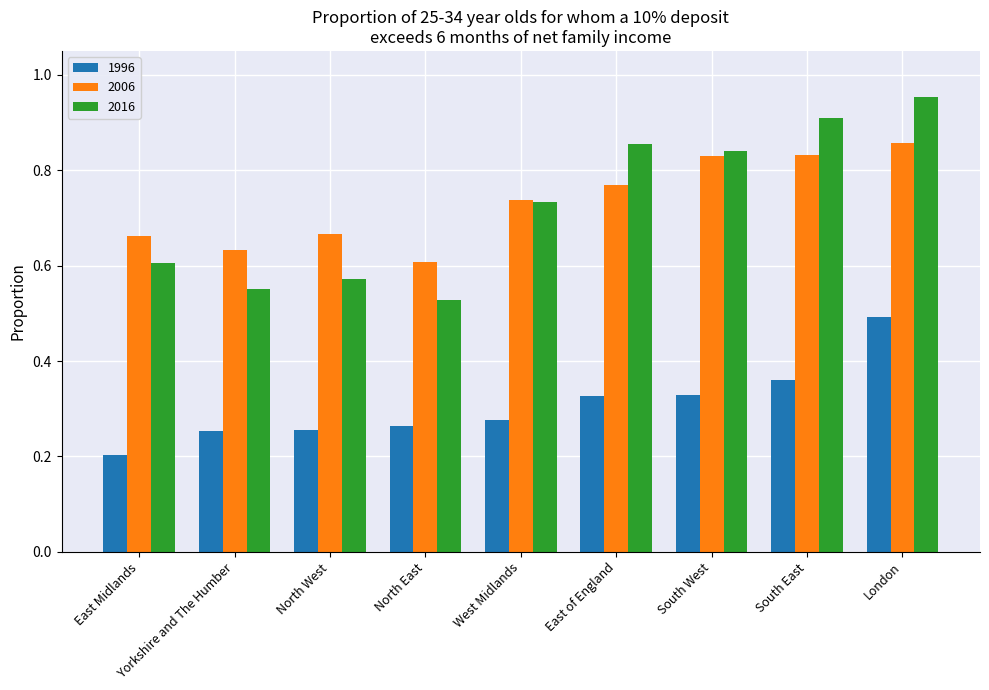

Are the bars horizontal?

No